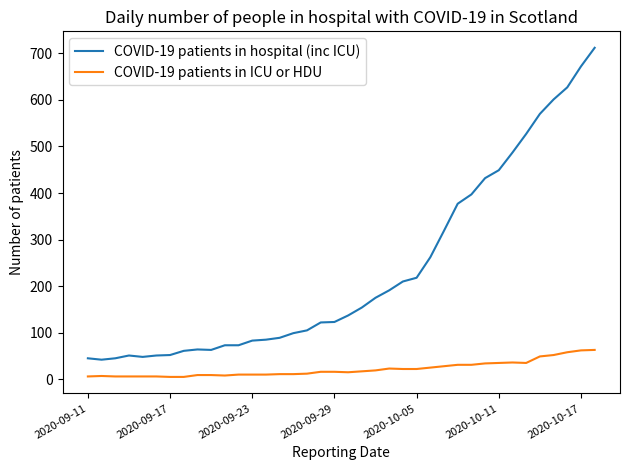

True or false: COVID-19 patients in hospital (inc ICU) and COVID-19 patients in ICU or HDU cross at least once.

False